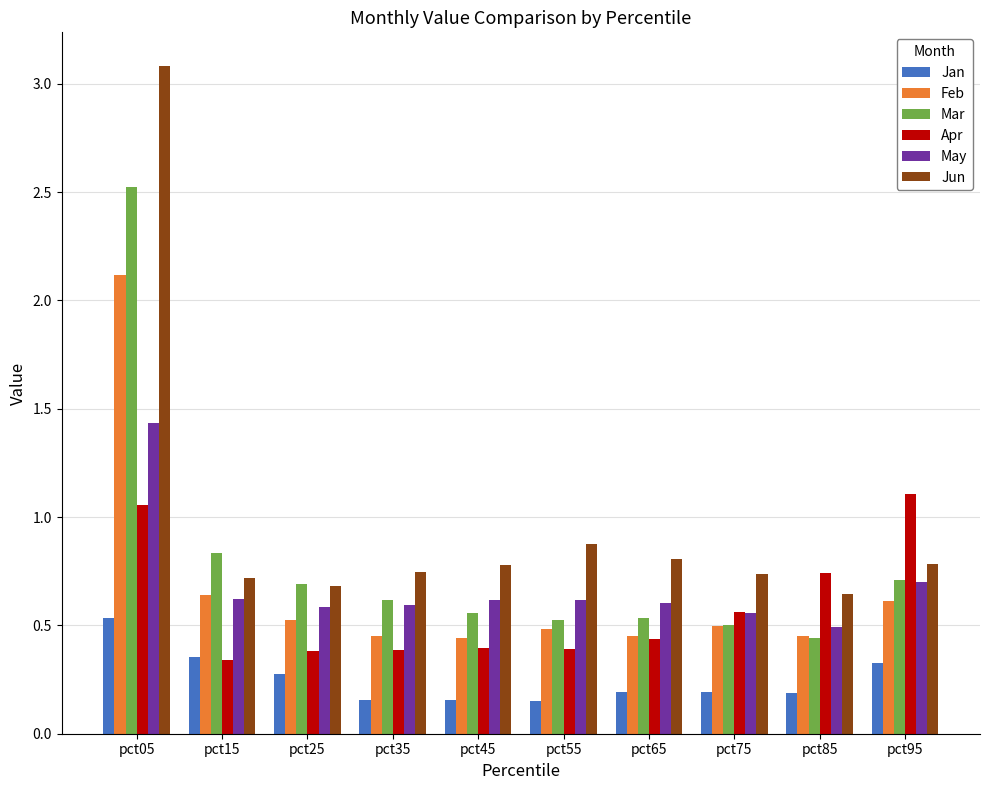

How many categories are shown in the chart?

10